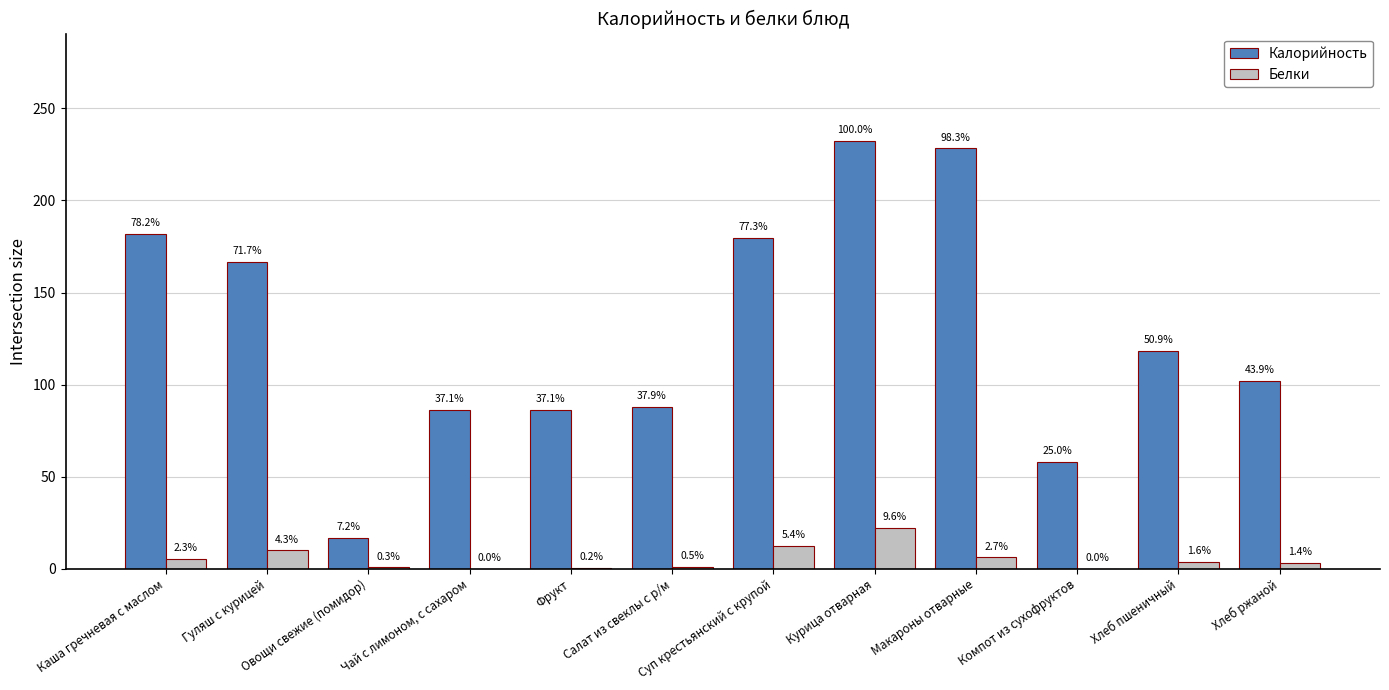

What are all the series names shown in the legend?

Калорийность, Белки